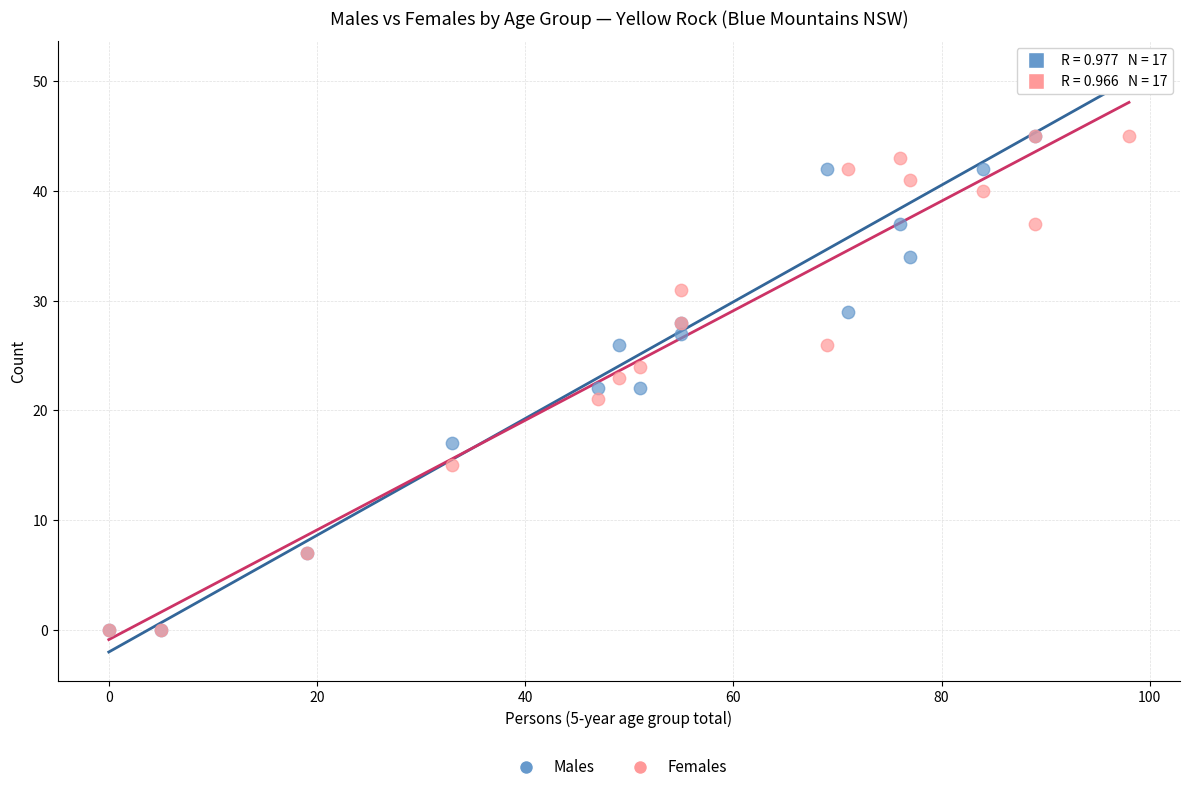

Which series has the largest Y range (max minus min)?

Males